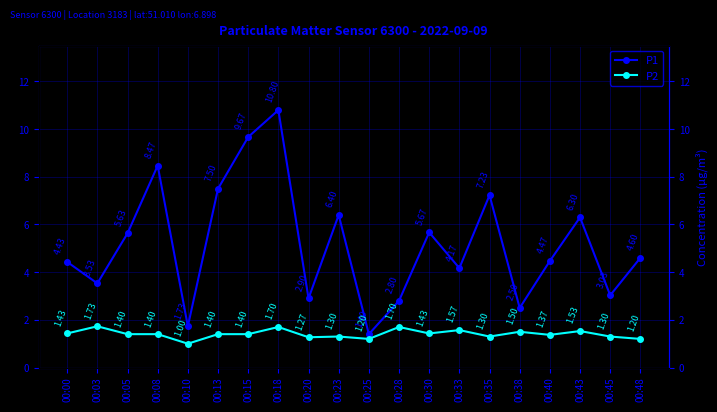

True or false: P2 has a value of 2.4 at 00:08.

False